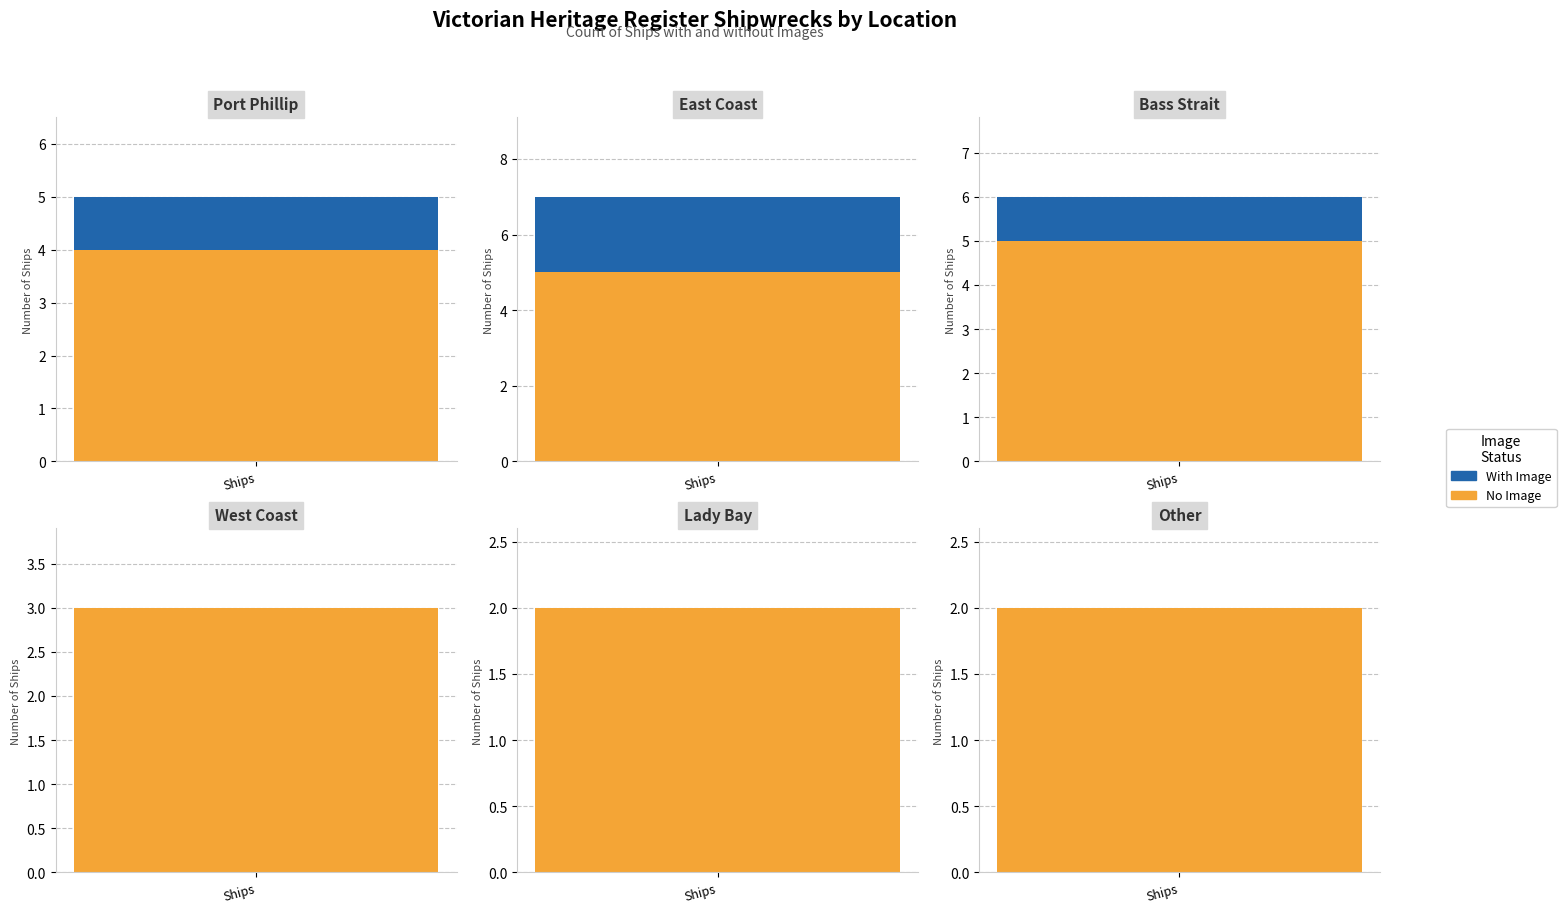

Which category has the lowest value across all series?

Lady Bay